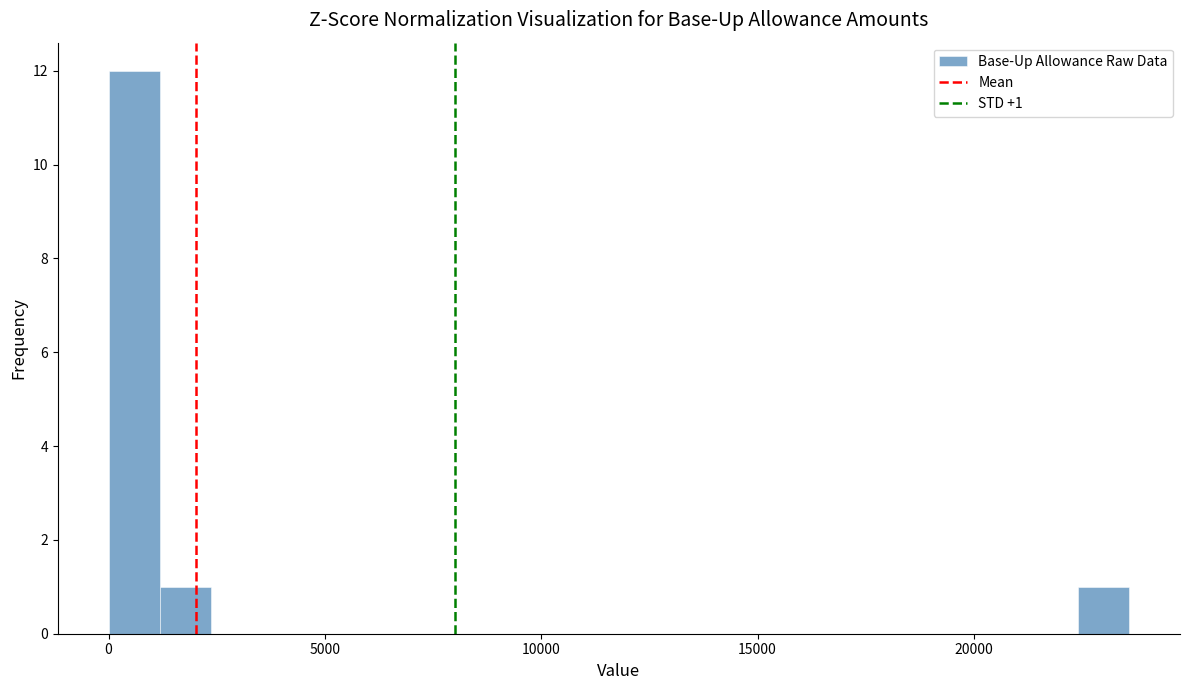

Read against the x-axis, roughly where is the centre of the tallest bar?

500